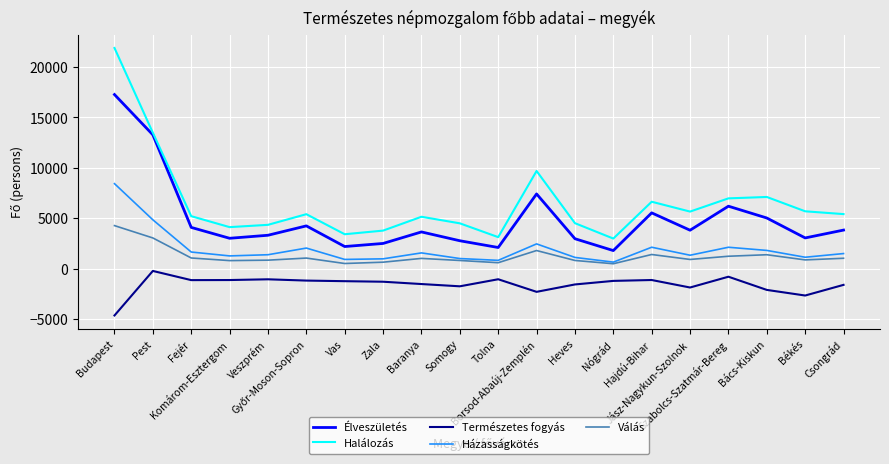

Which series has the largest total across all categories?

Halálozás